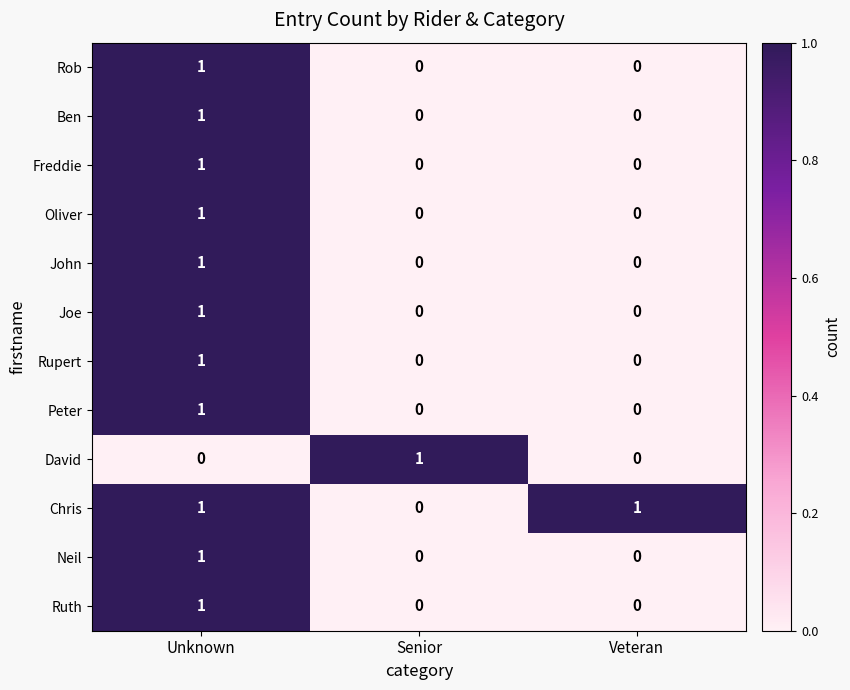

At which category is the sum across all series the highest?

Unknown